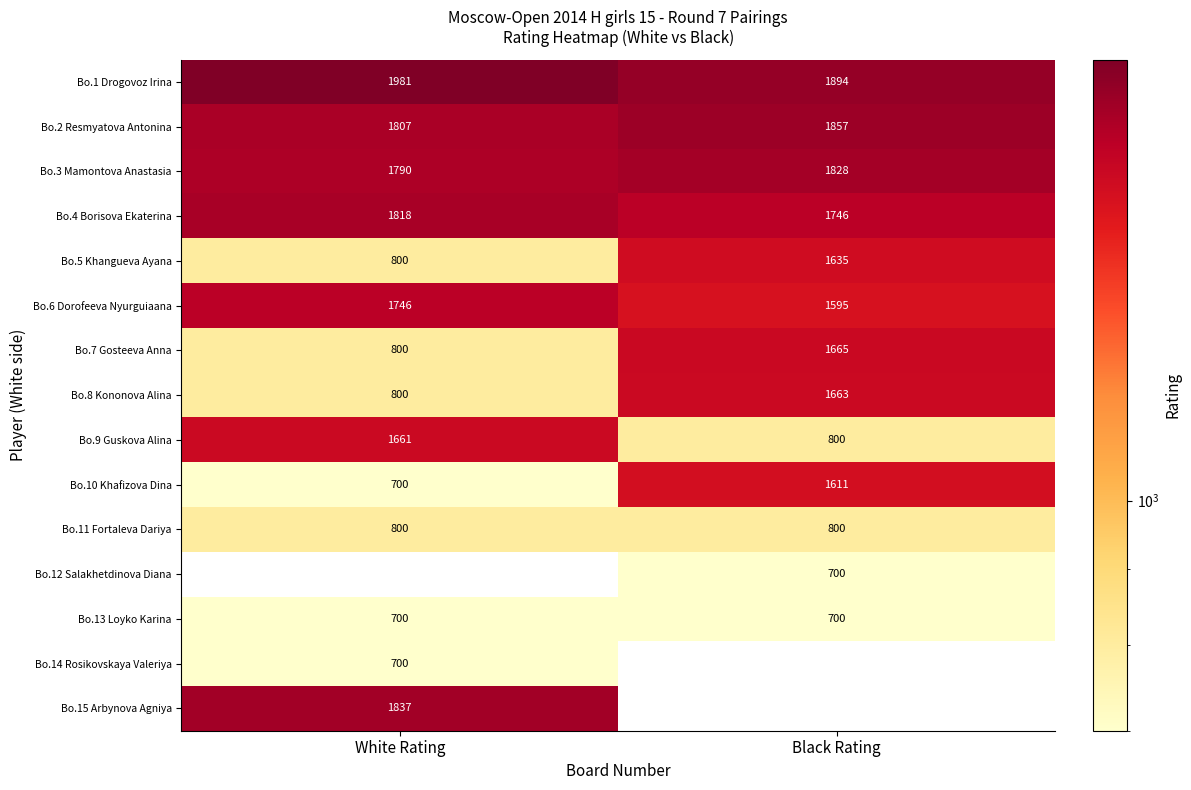

What is the difference between the maximum and minimum values in the Bo.6 Dorofeeva Nyurguiaana series?

151